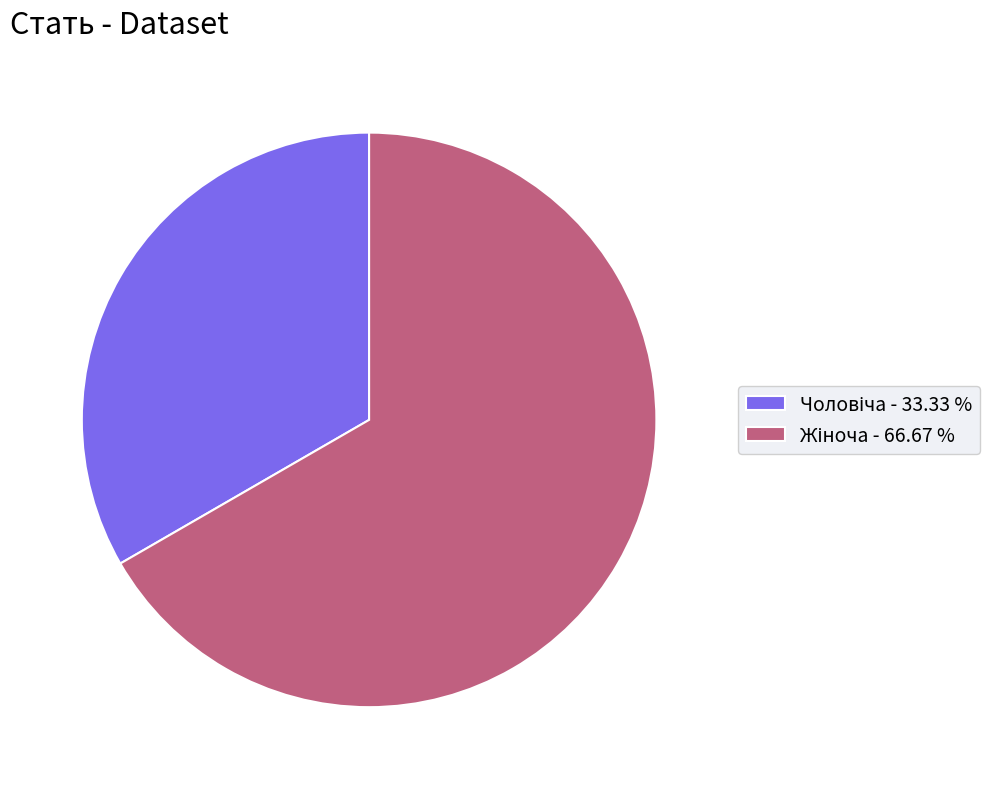

Does any single category account for the majority?

Yes